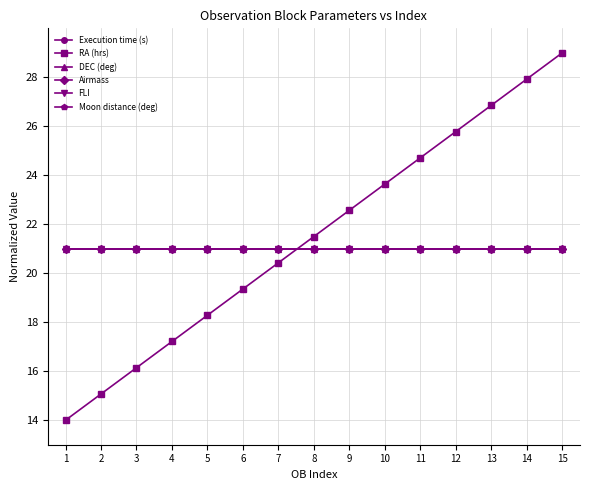

Which series has the largest range (max minus min)?

RA (hrs)